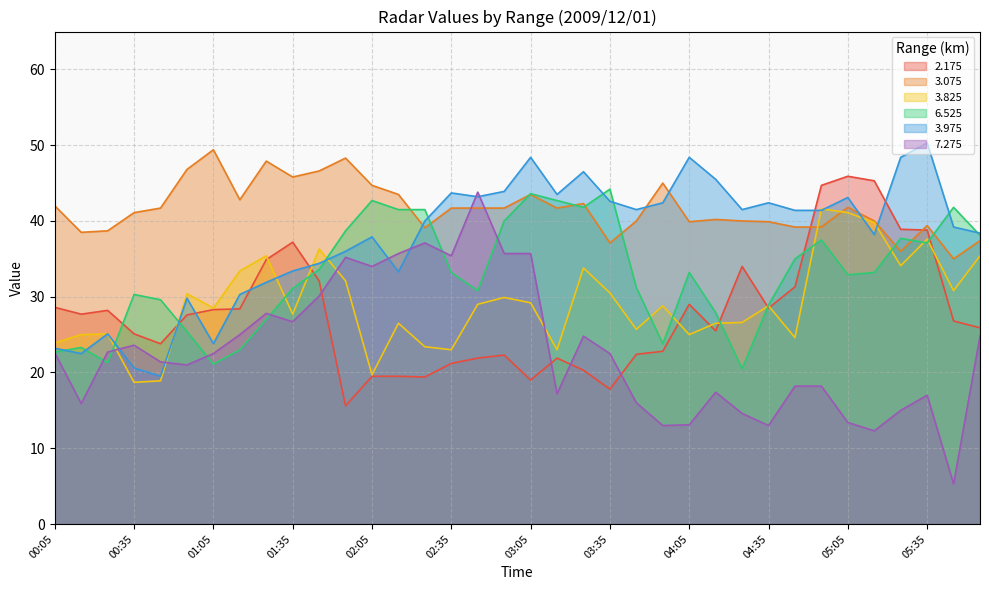

What is the label of the 1st point from the right?

05:55